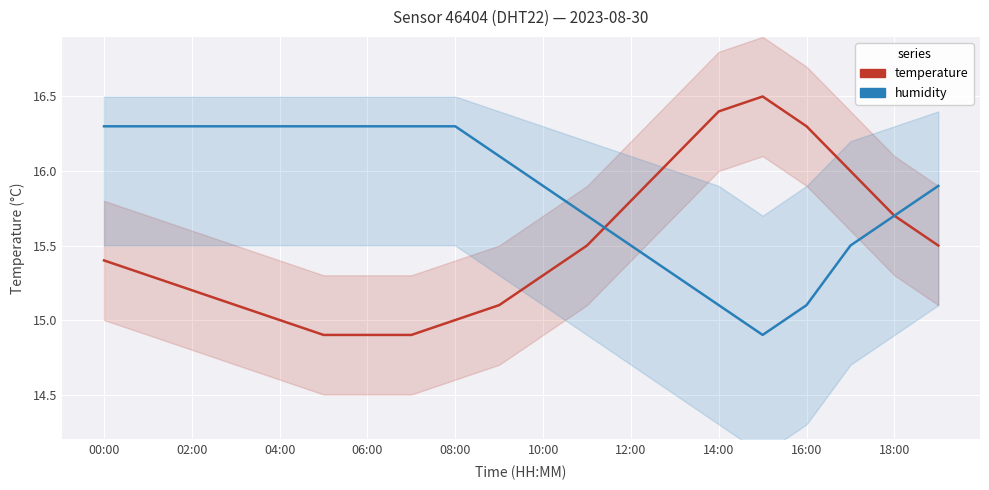

What is the value of the humidity point at the 20th from the left?

15.9